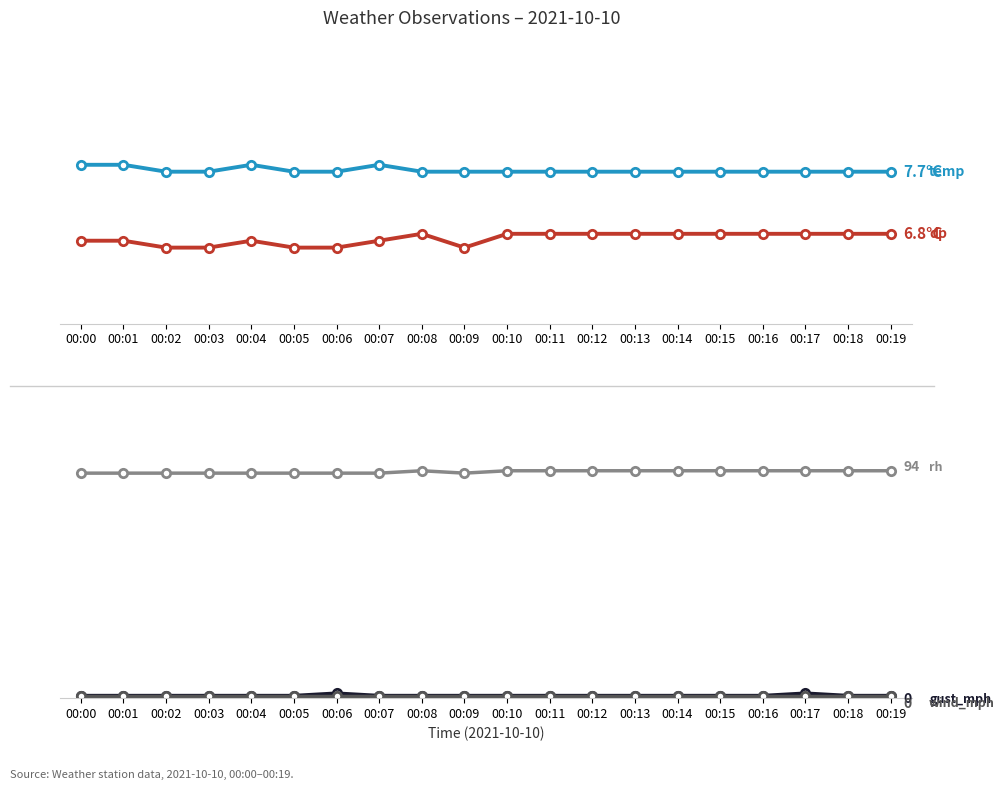

What are all the series names shown in the legend?

temp, dp, rh, gust_mph, wind_mph